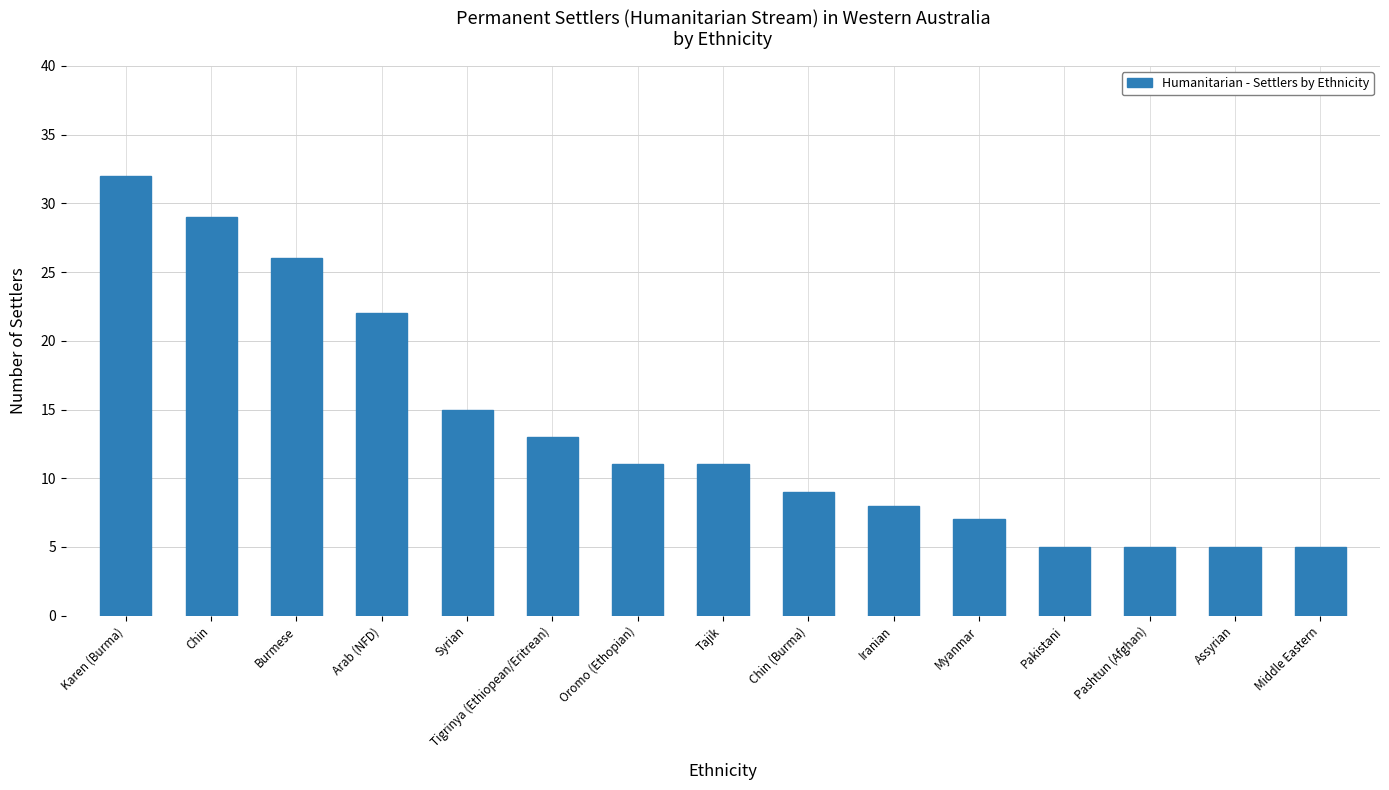

How many bars are there in total?

15